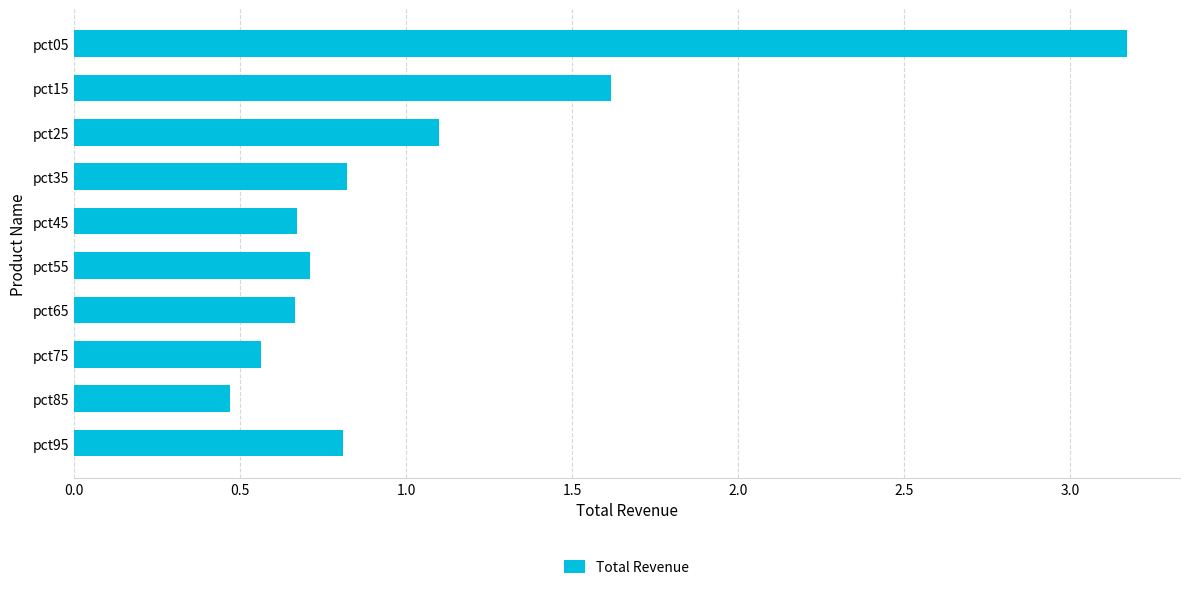

Are the bars horizontal?

Yes